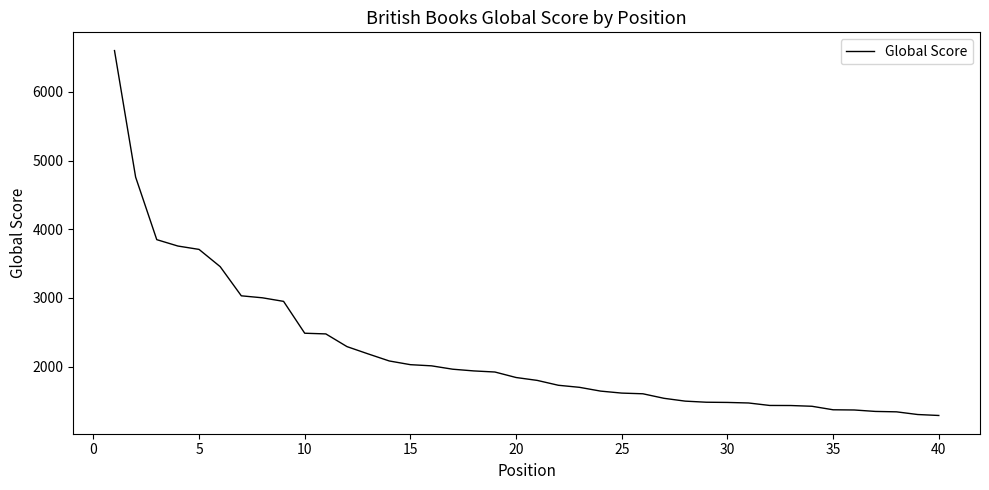

What is the minimum value shown in the chart?

1288